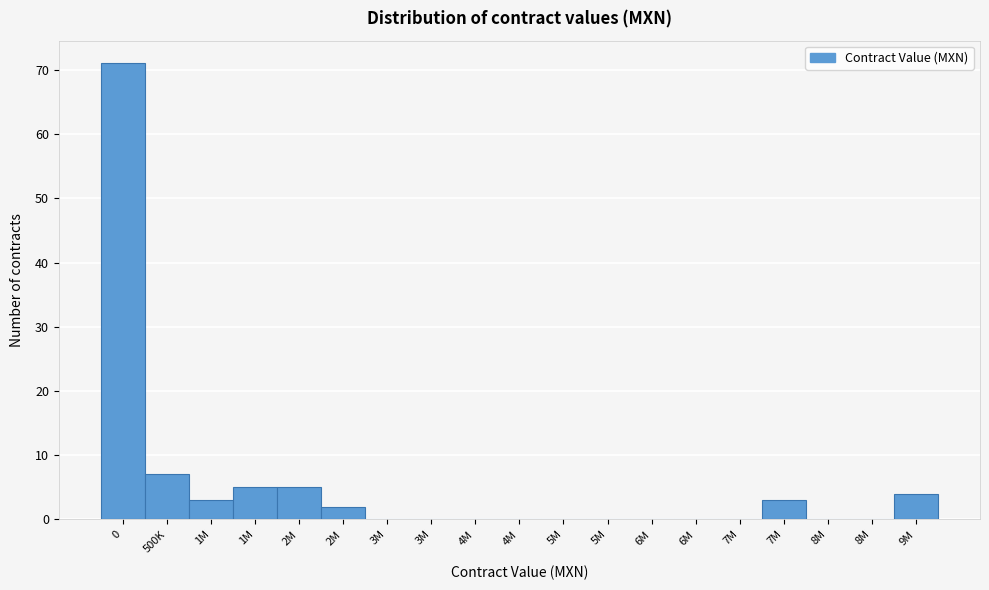

Count the number of data series in this chart.

1